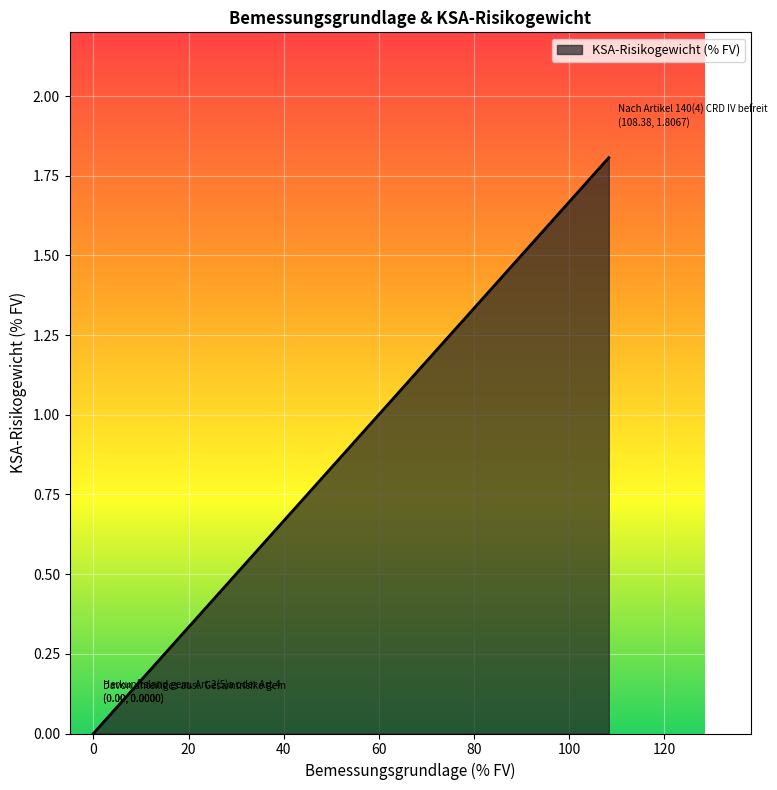

What is the greatest value displayed?

1.8